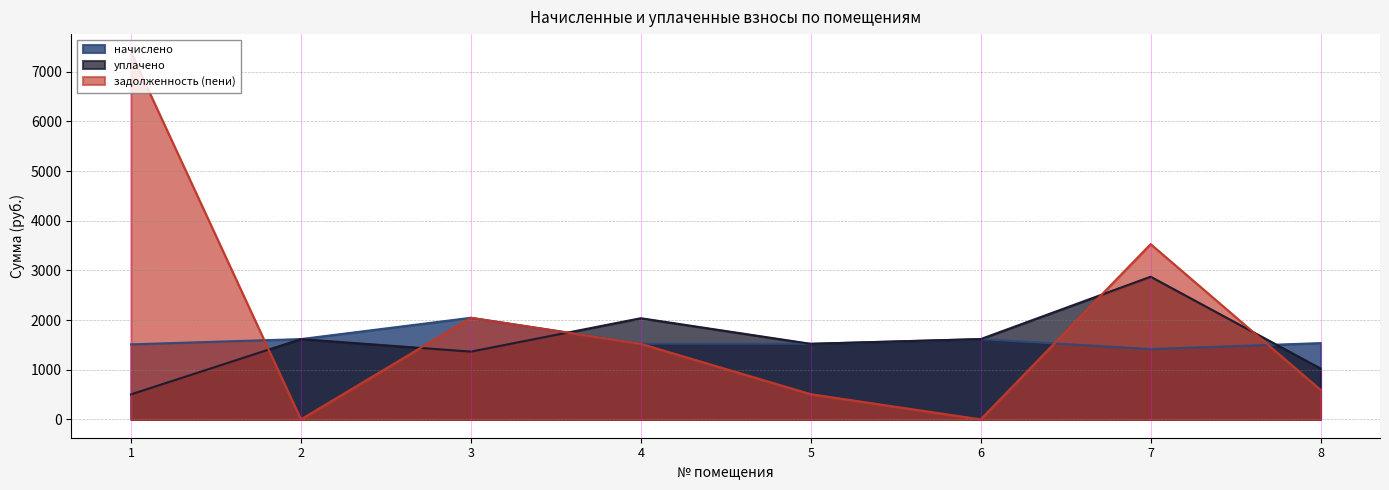

How many interior local peaks does the начислено series have?

2